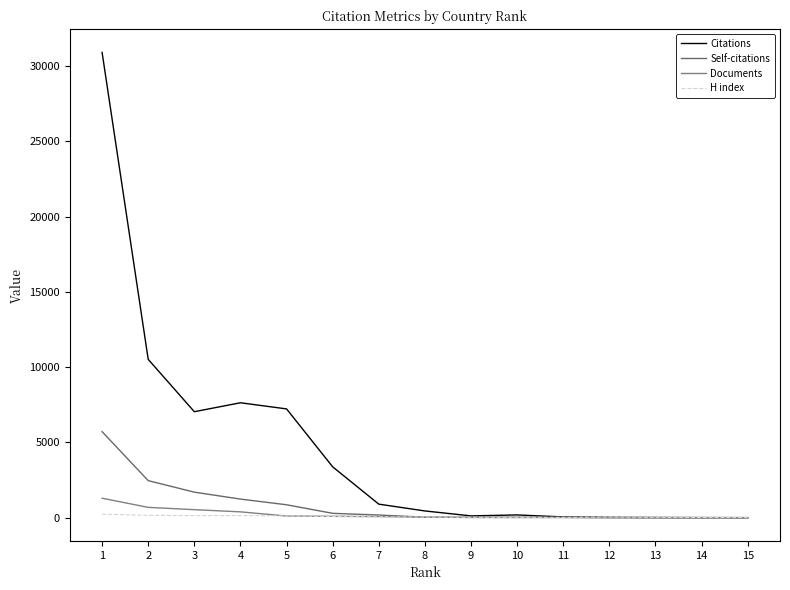

Does the chart have visible grid lines?

No